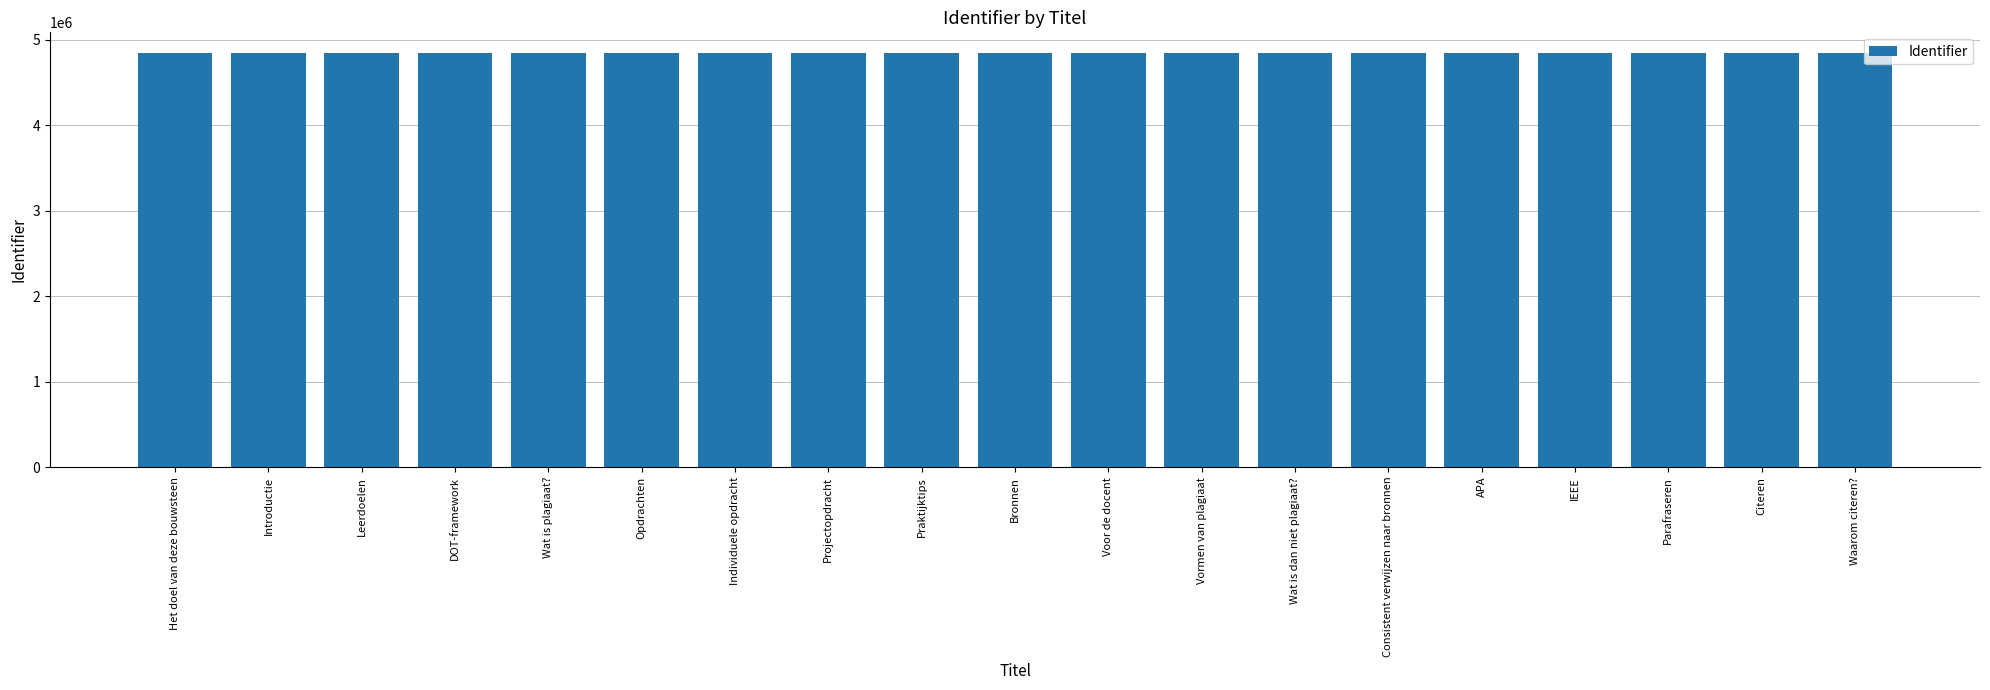

What value does the data have at Wat is plagiaat??

4841067